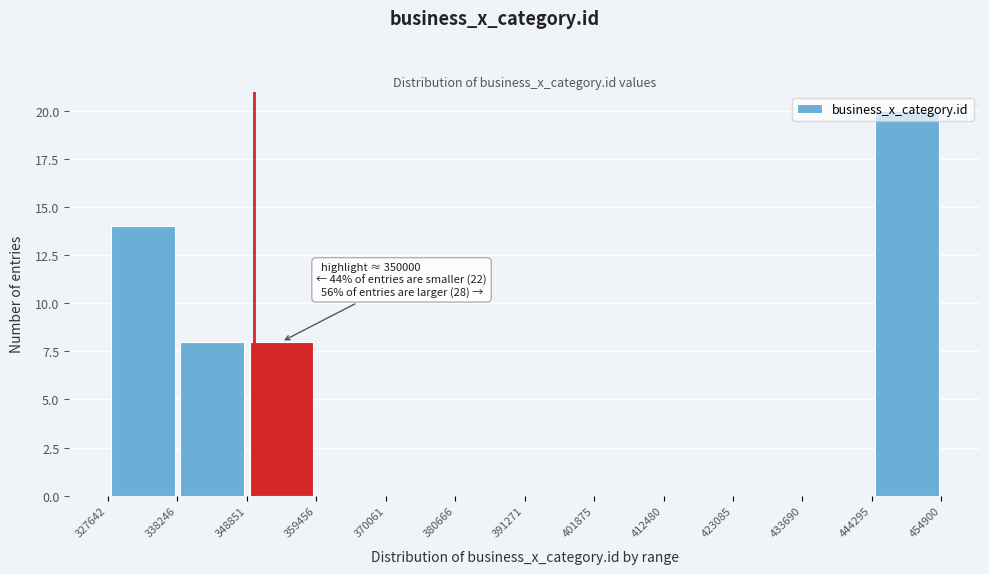

Which range on the x-axis has the tallest bar?

444295 to 454900